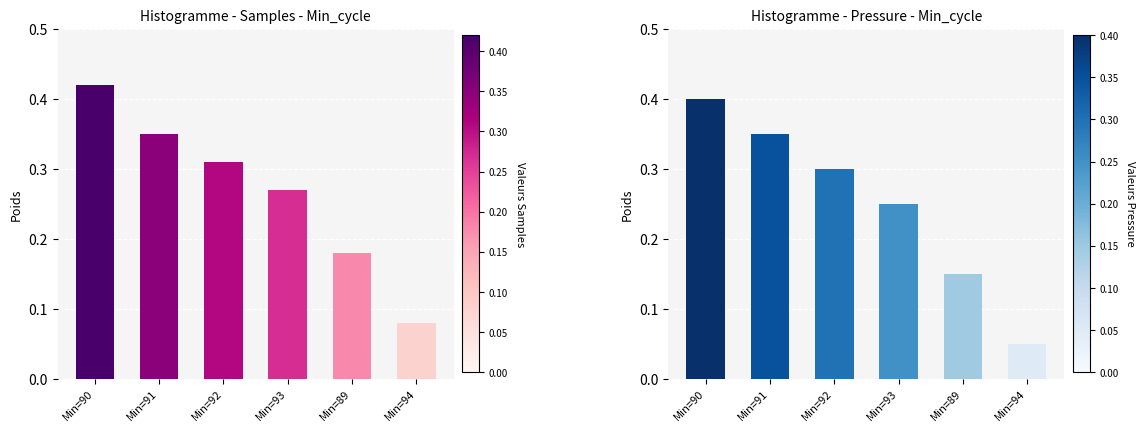

Reading right to left, transcribe all the data shown in this chart.

Samples: Min=94=0.1	Min=89=0.2	Min=93=0.3	Min=92=0.3	Min=91=0.3	Min=90=0.4
BME280_pressure: Min=94=0.1	Min=89=0.1	Min=93=0.2	Min=92=0.3	Min=91=0.3	Min=90=0.4